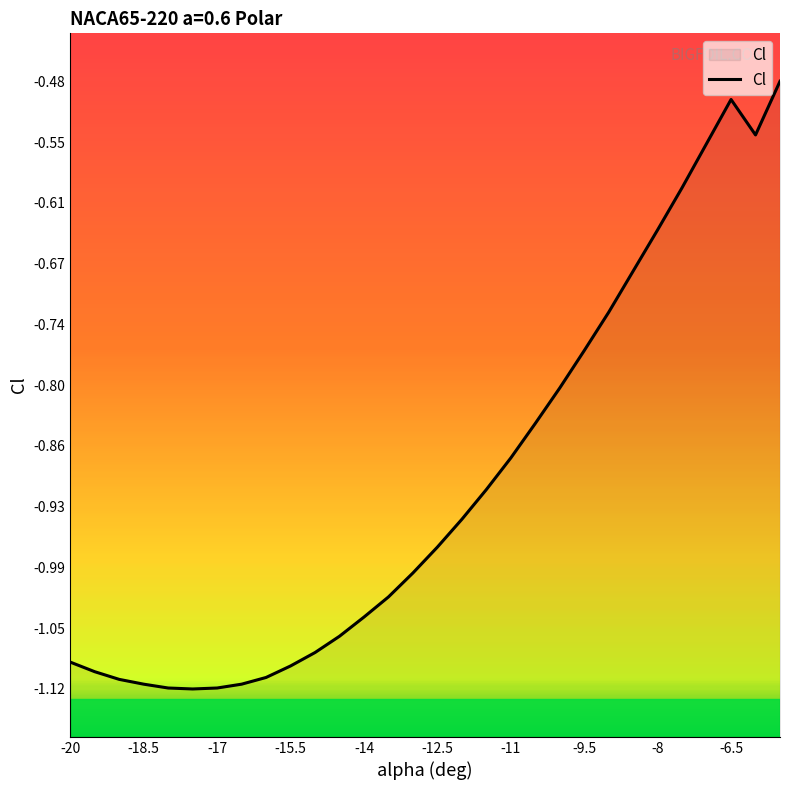

The value at -17 is -1.6. True or false?

False